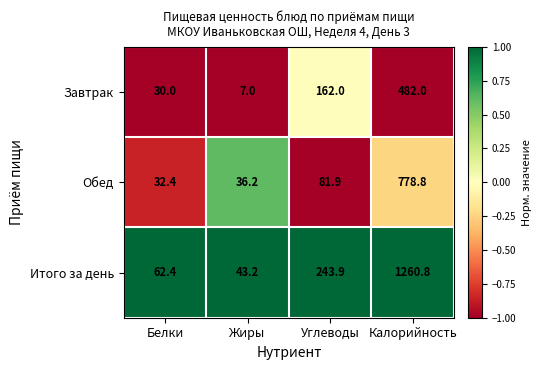

At which category does the chart reach its peak across all series?

Калорийность